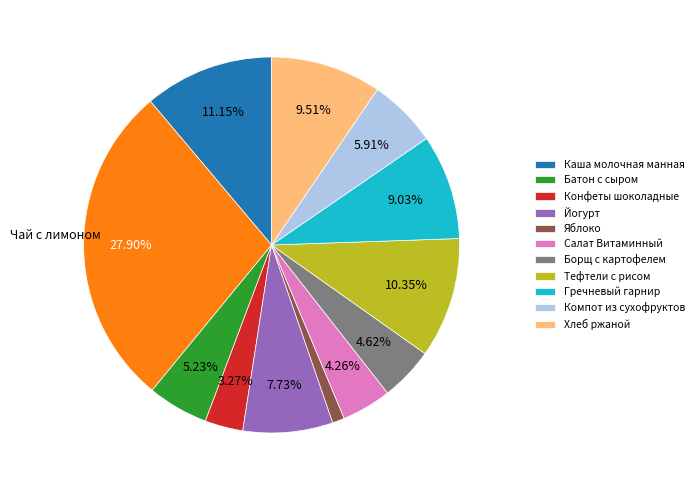

Is there any slice that represents more than half of the pie?

No